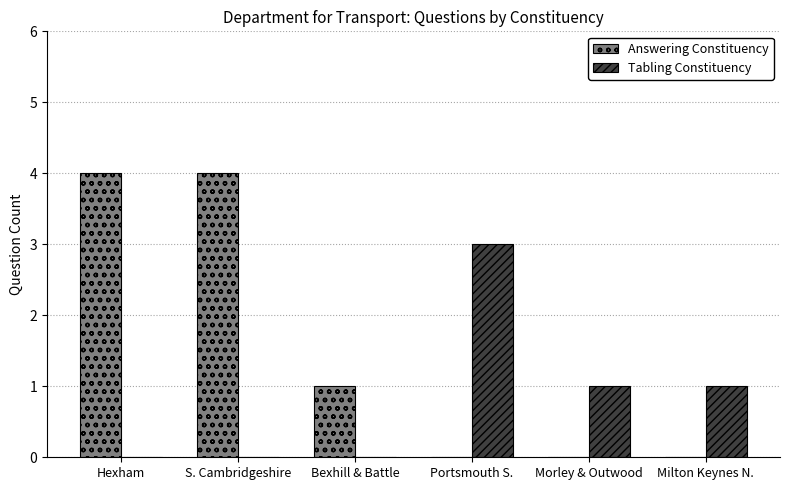

Which series has the largest total across all categories?

Answering Constituency